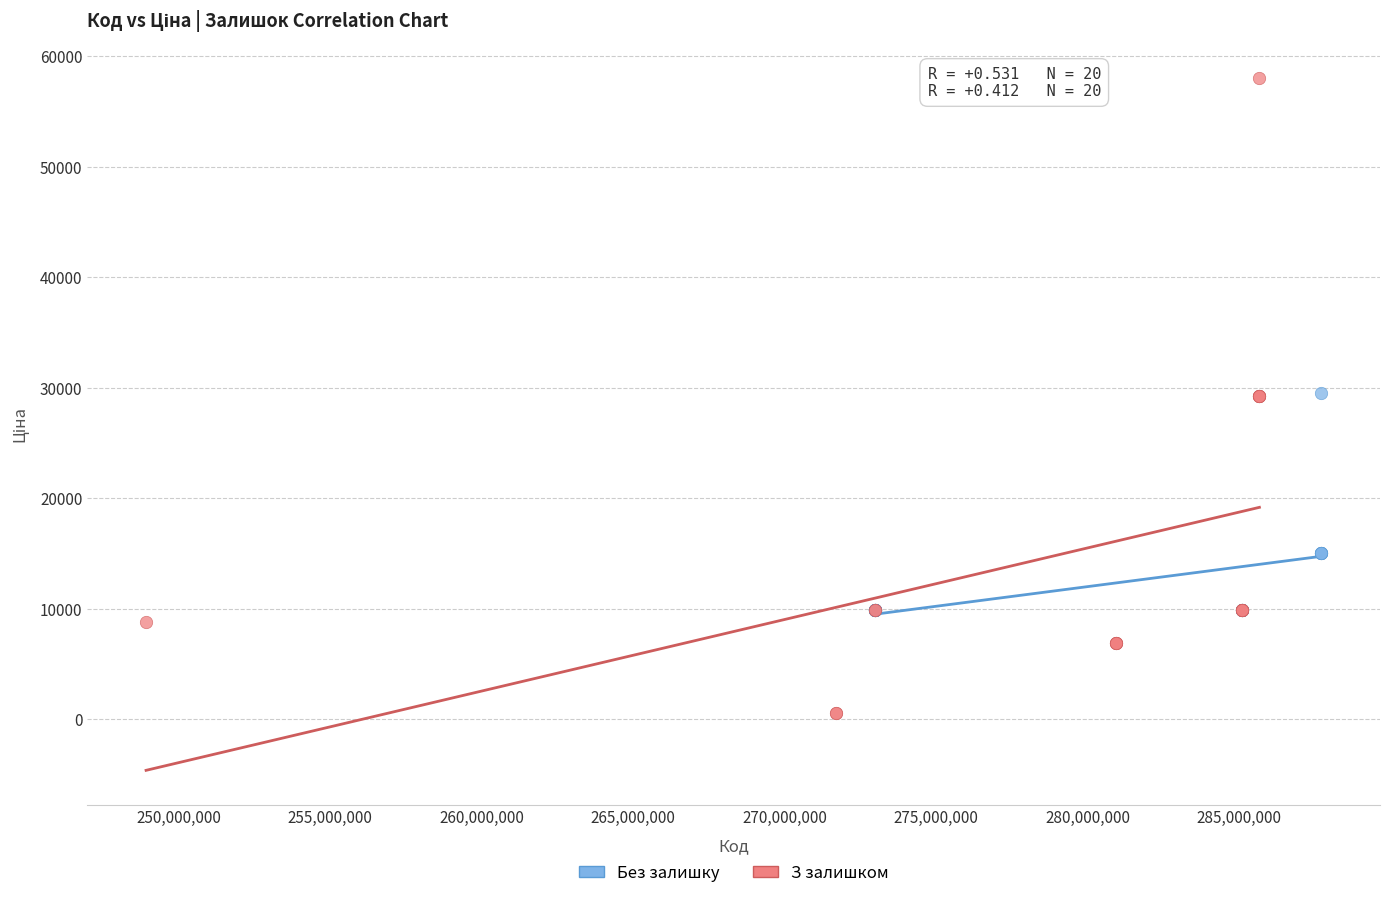

Which series reaches the maximum Y coordinate?

З залишком